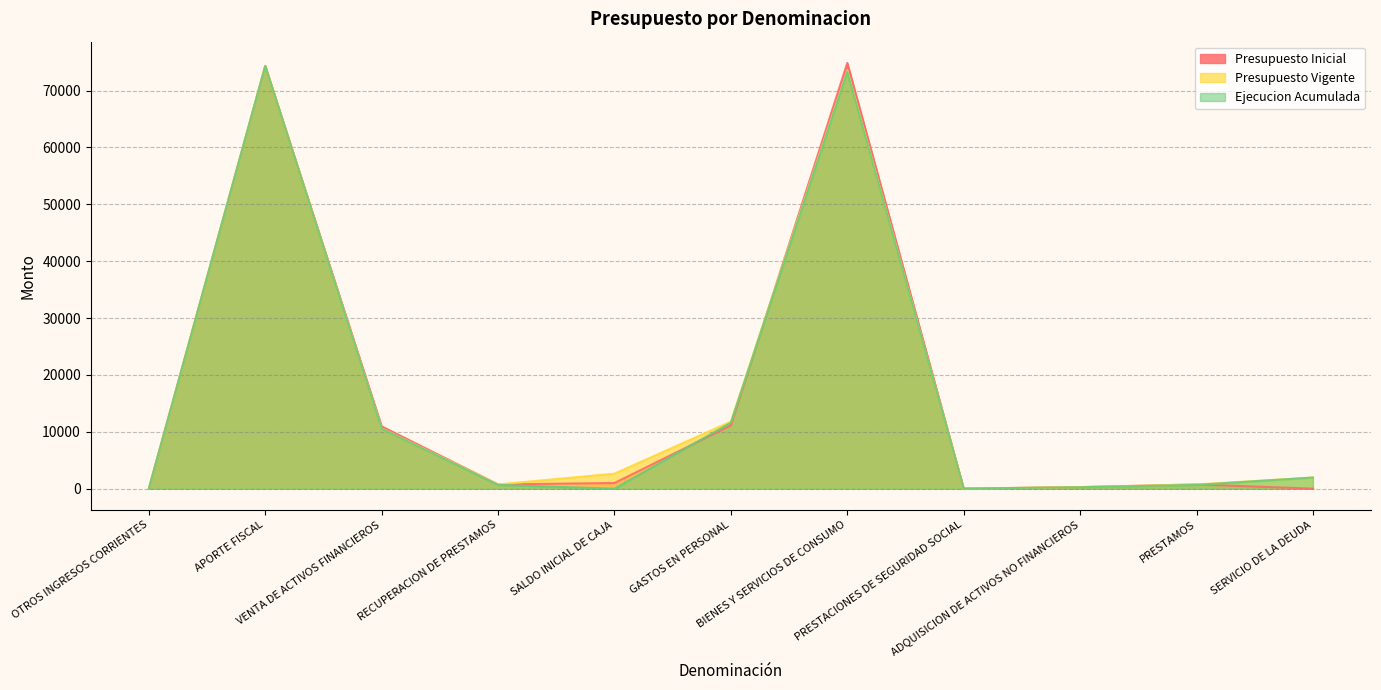

The value of Ejecucion Acumulada at BIENES Y SERVICIOS DE CONSUMO is 73287. True or false?

True